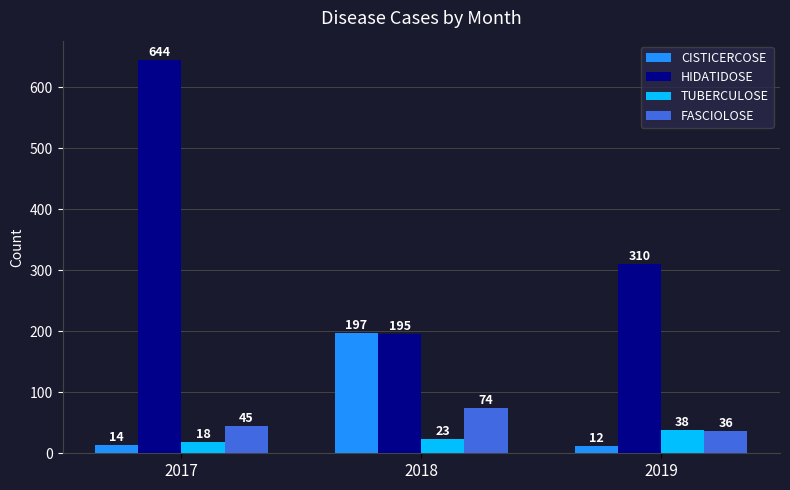

The TUBERCULOSE series shows 66 at 2019. True or false?

False